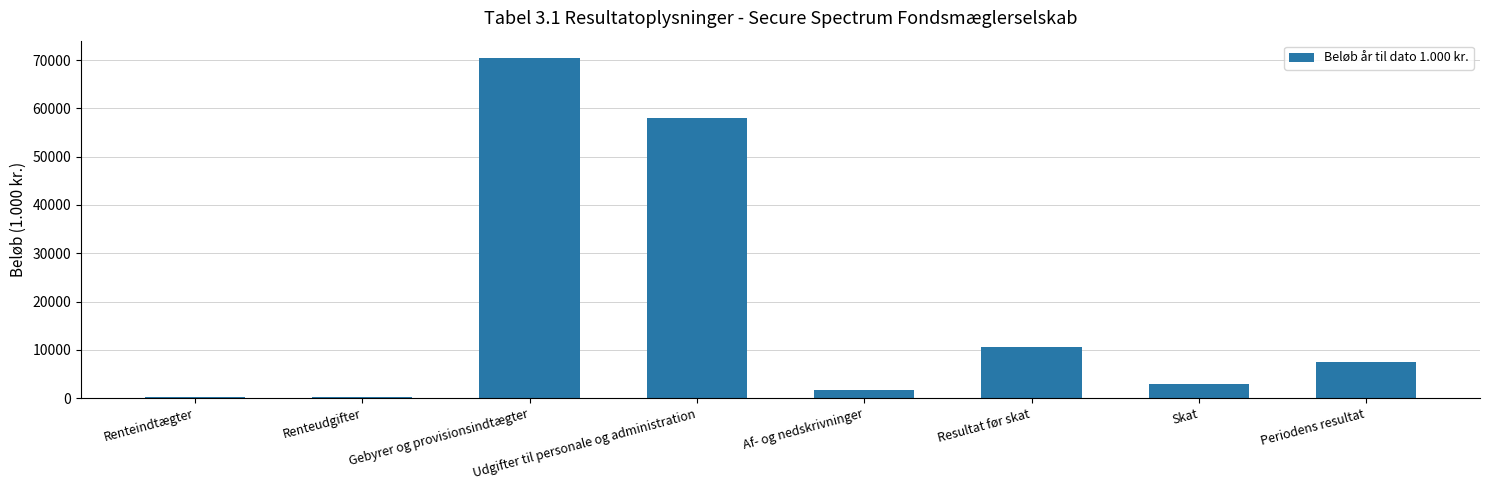

What is the average value?

19005